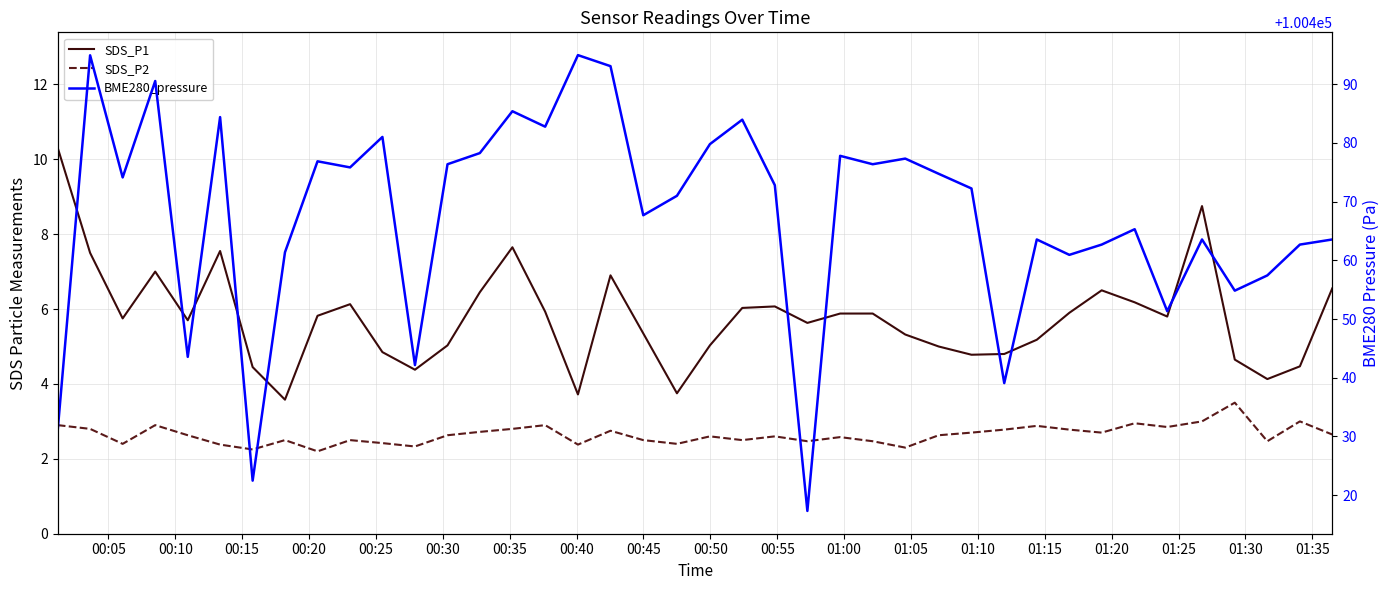

True or false: SDS_P1 and SDS_P2 cross at least once.

False